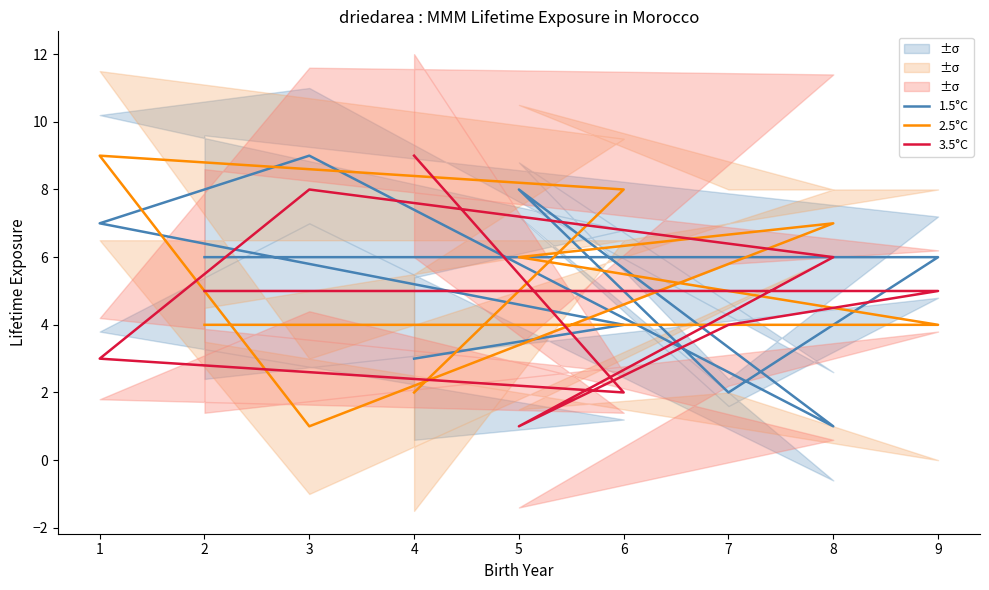

What is the value of the 2.5°C point at the 2nd from the left?

4